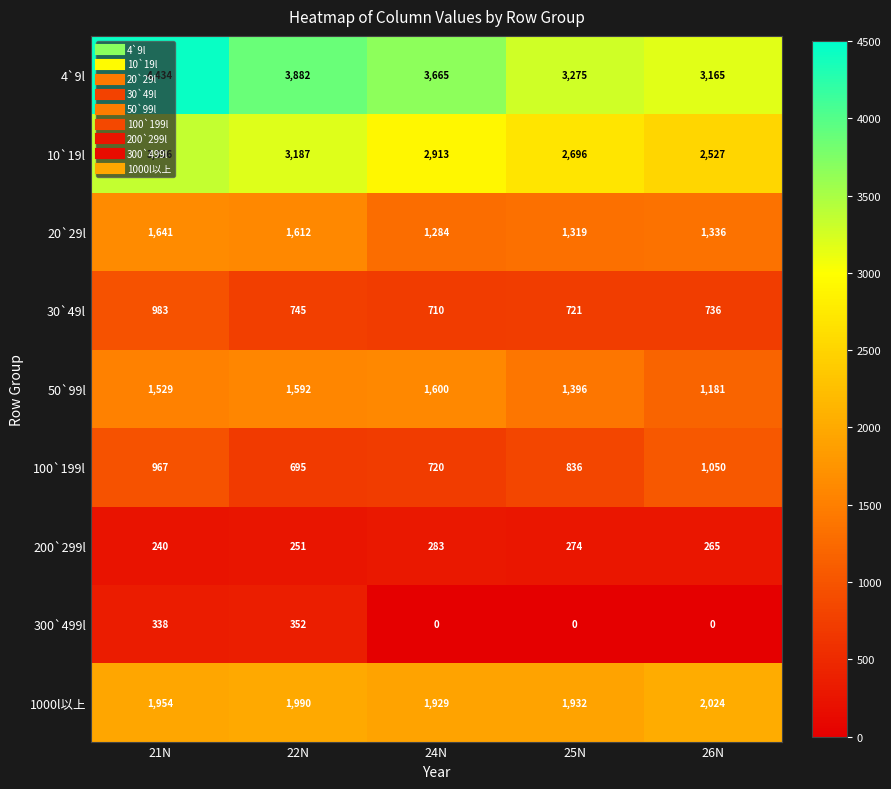

Which series has the largest total across all categories?

4`9l